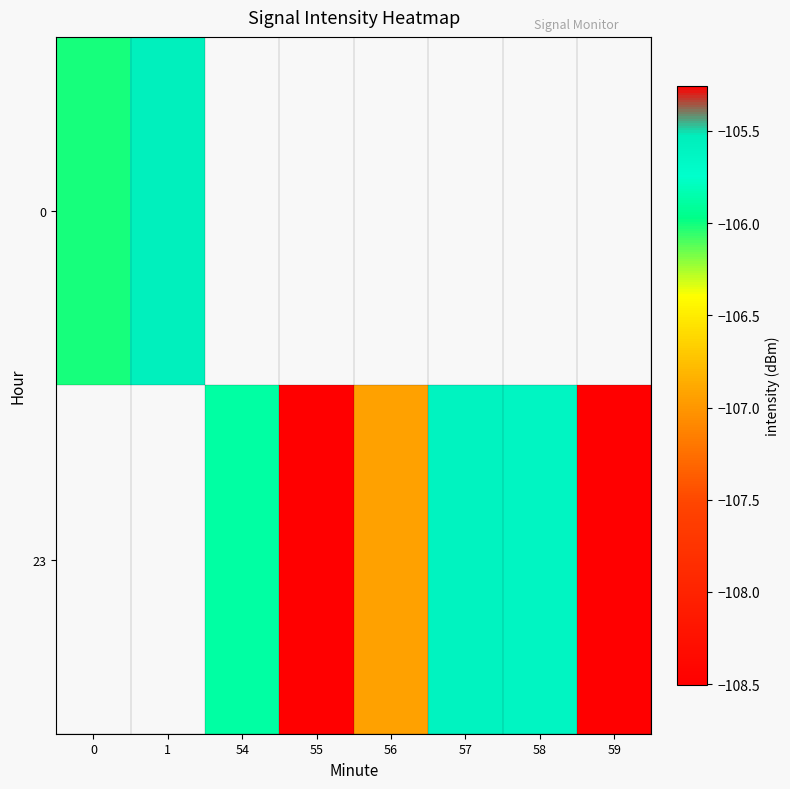

At which label does 0 reach its peak?

1